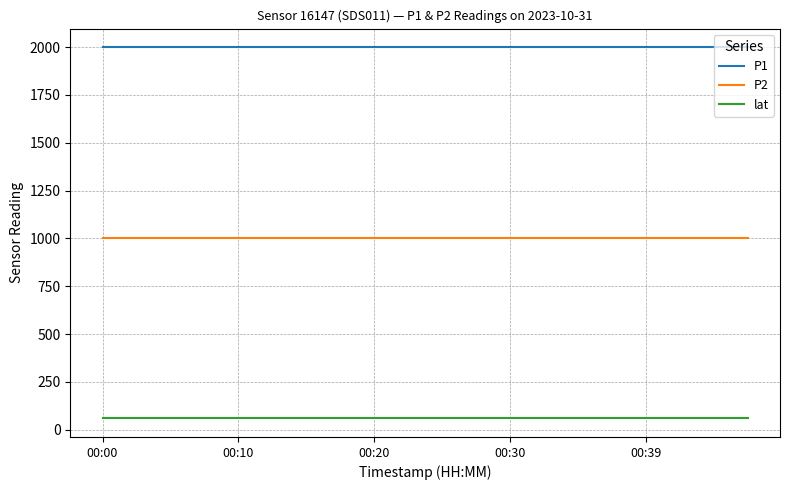

What is the minimum value for lat?

59.4